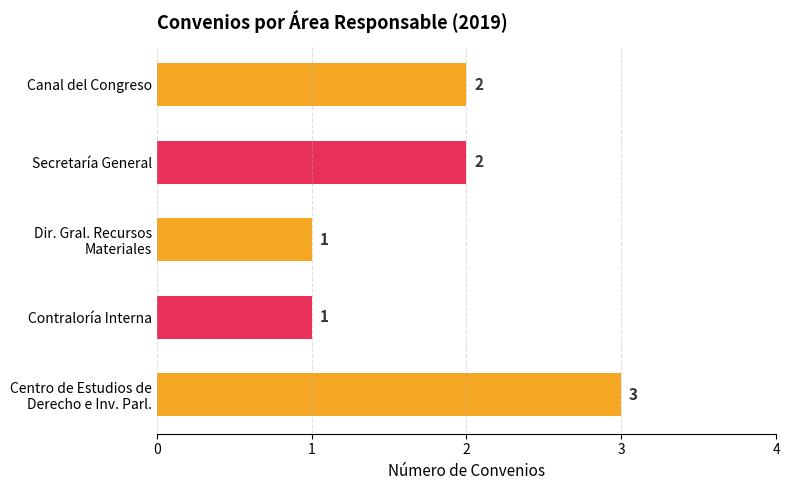

Reading bottom to top, extract all data points from this chart.

3	1	1	2	2